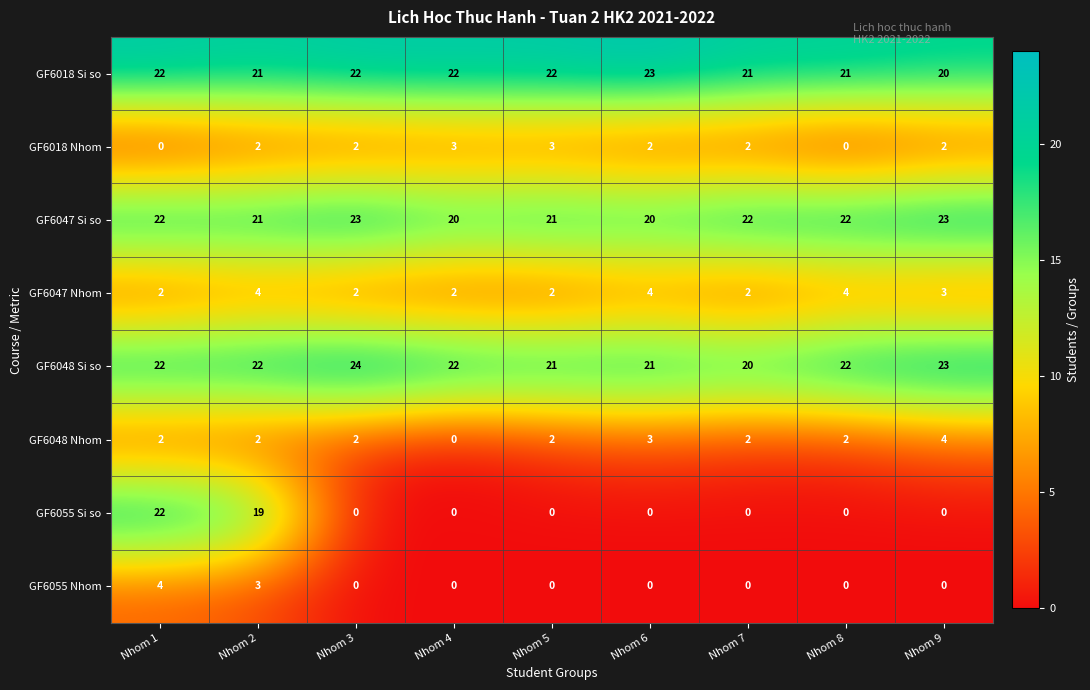

How many GF6047 Si so values are between 21 and 22?

5